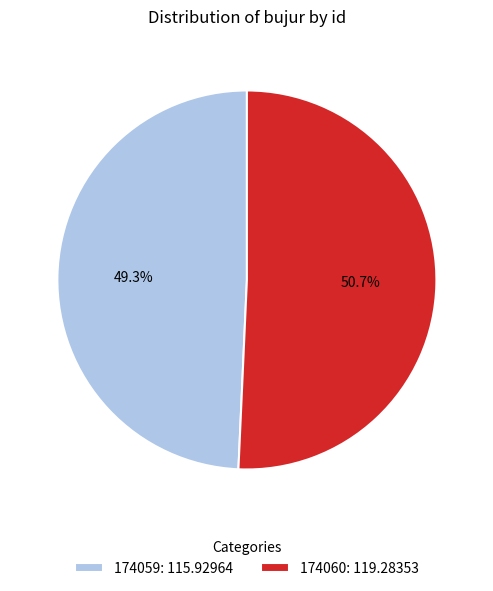

To the nearest percent, what portion does 174059 represent?

49%